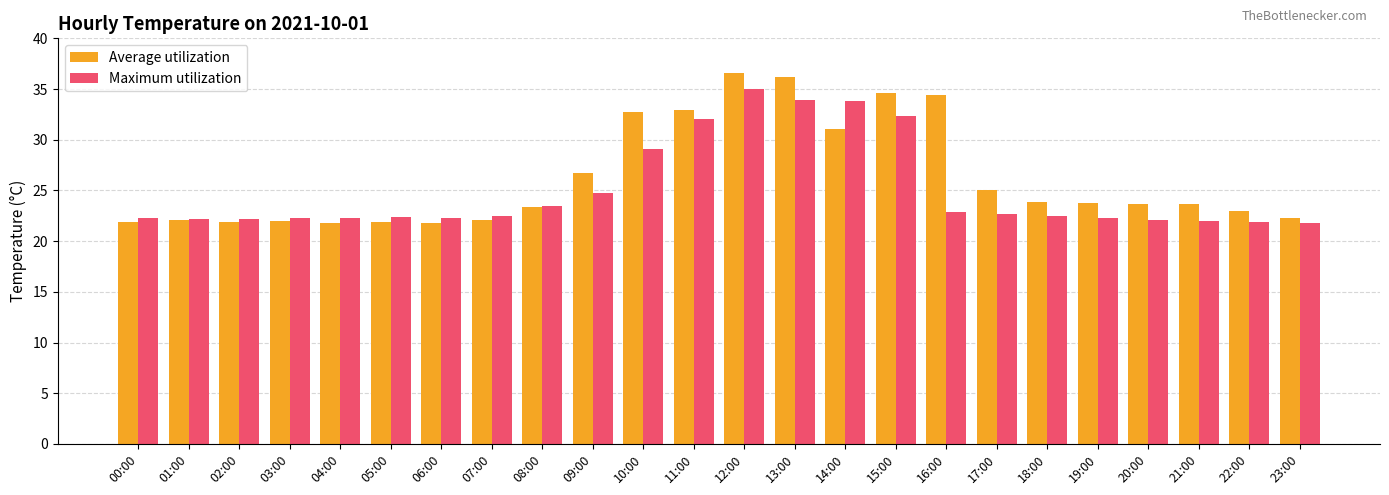

What is the average value of the Maximum utilization series?

25.0